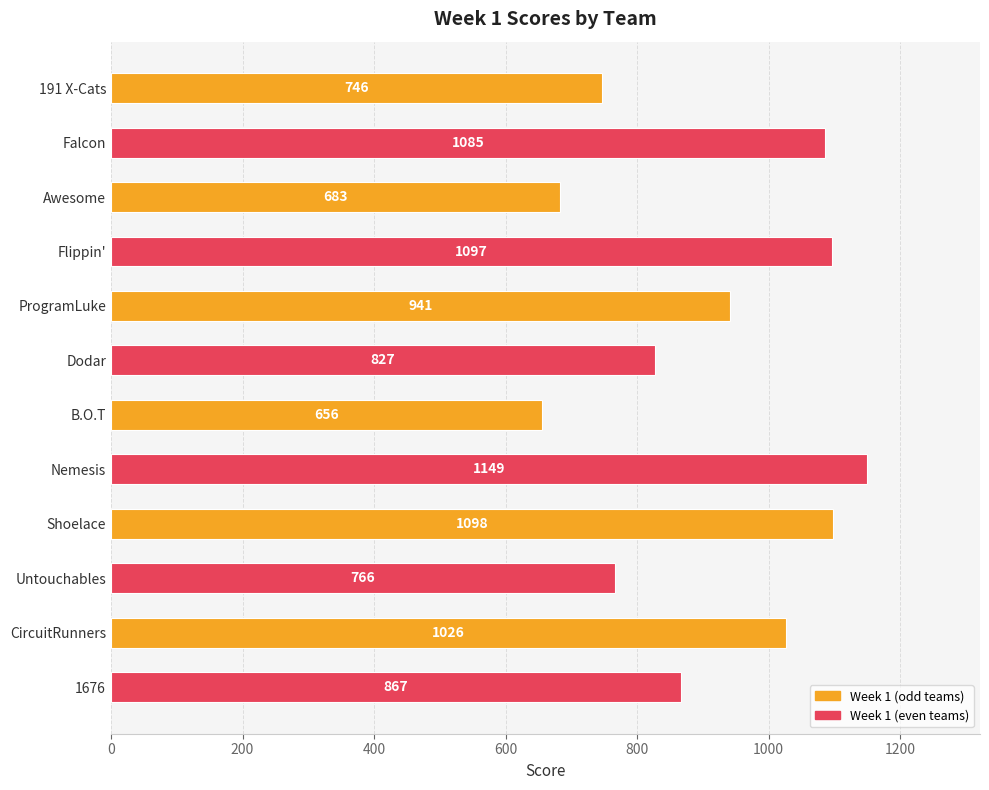

Approximately how many times larger is the value at B.O.T compared to Shoelace?

0.6